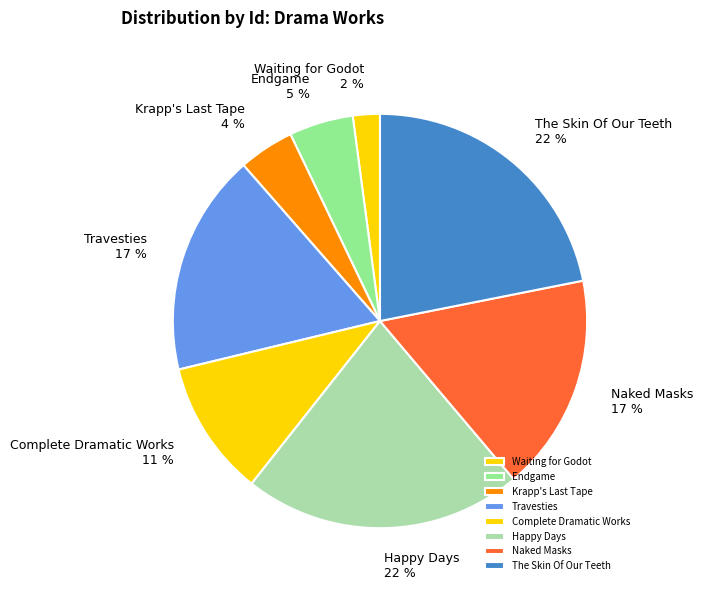

To the nearest percent, what is the average slice percentage?

12%